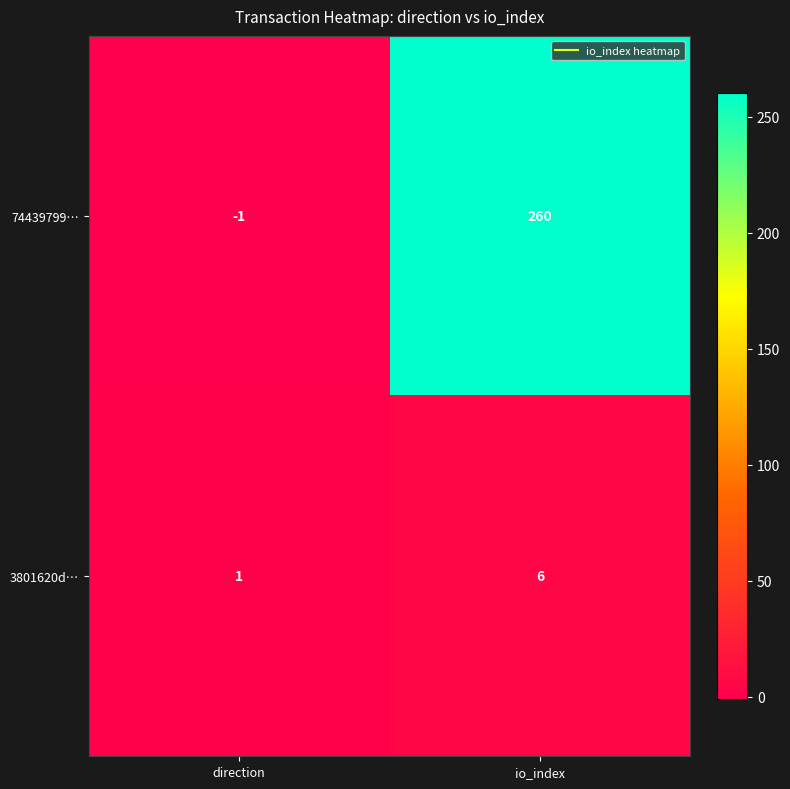

List the series in order of their peak value, lowest first.

3801620d…, 74439799…